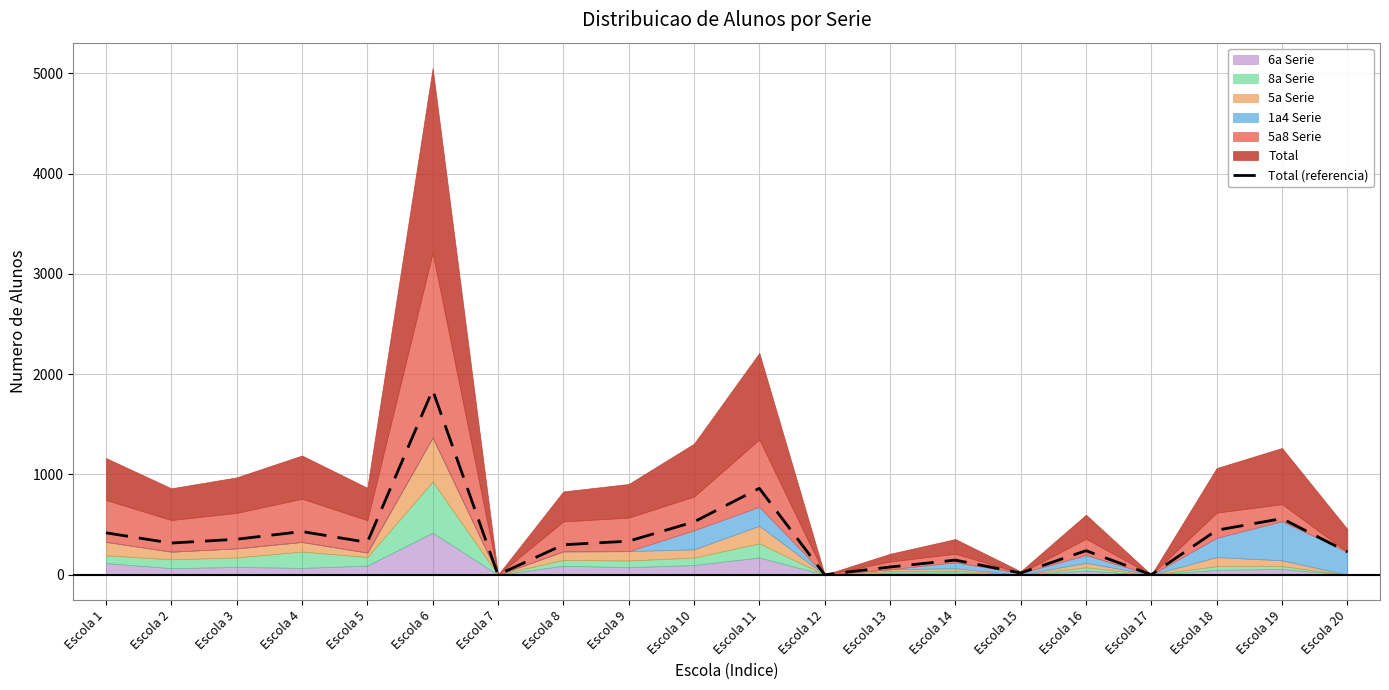

At which category does the data reach its first local peak?

Escola 4